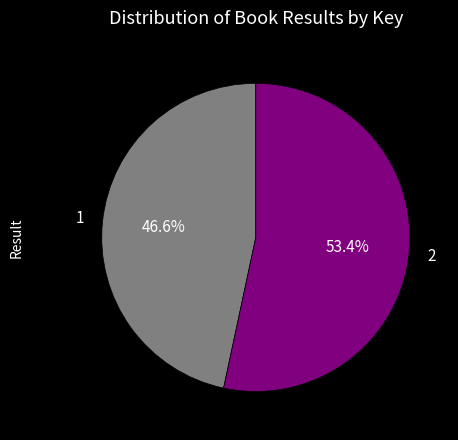

The 2 slice represents 53% of the pie. True or false?

True